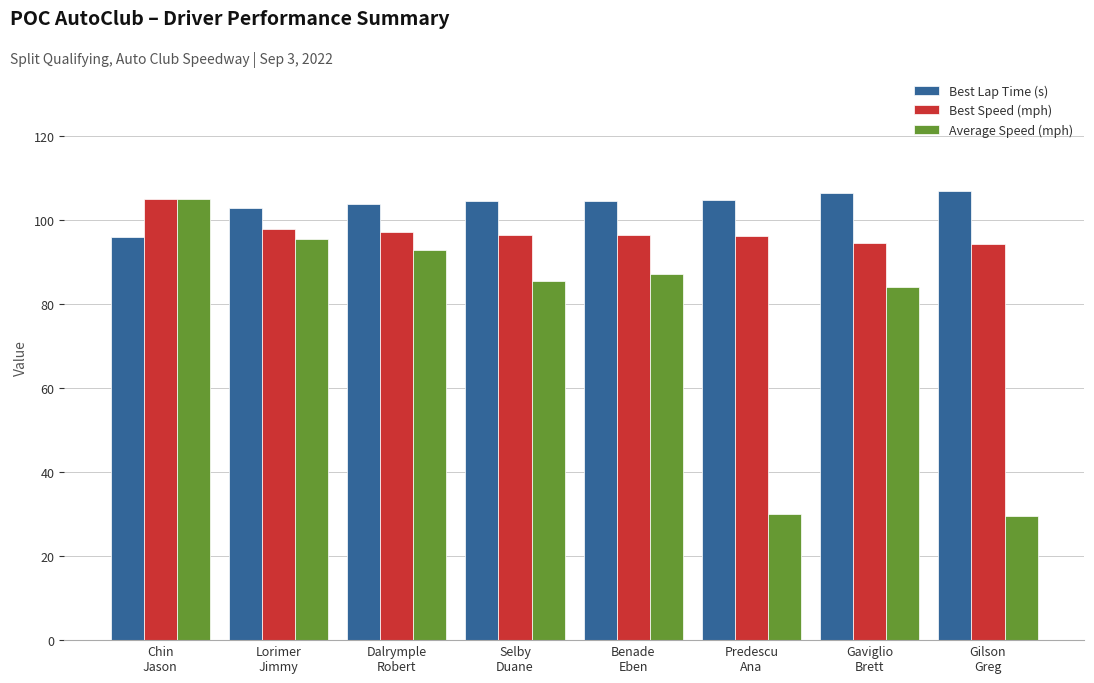

How many bars are there in each group?

3